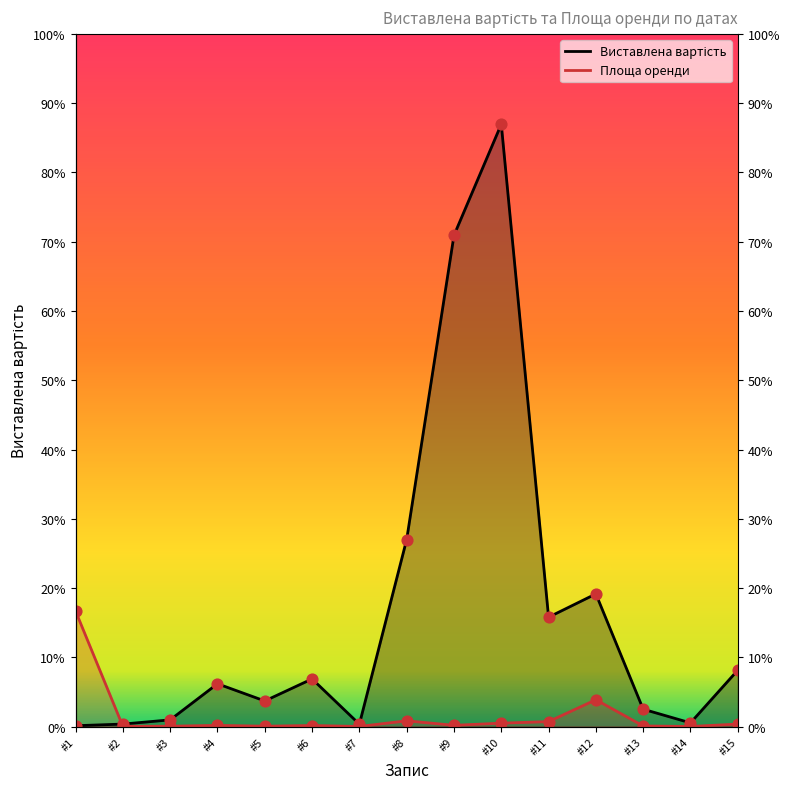

What are all the series names shown in the legend?

Виставлена вартість, Площа оренди